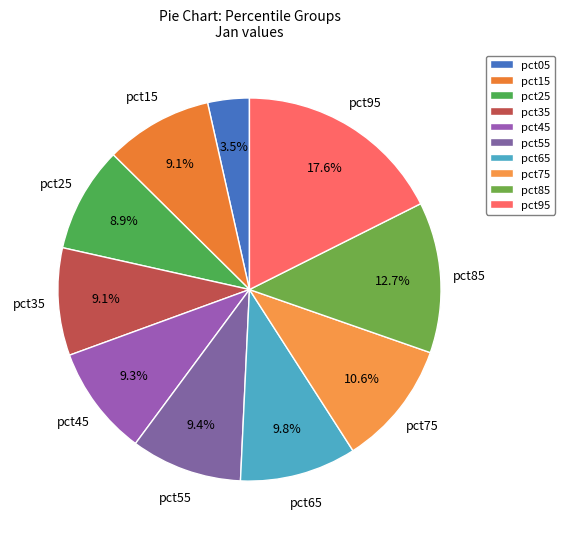

Is there a majority slice in this chart?

No